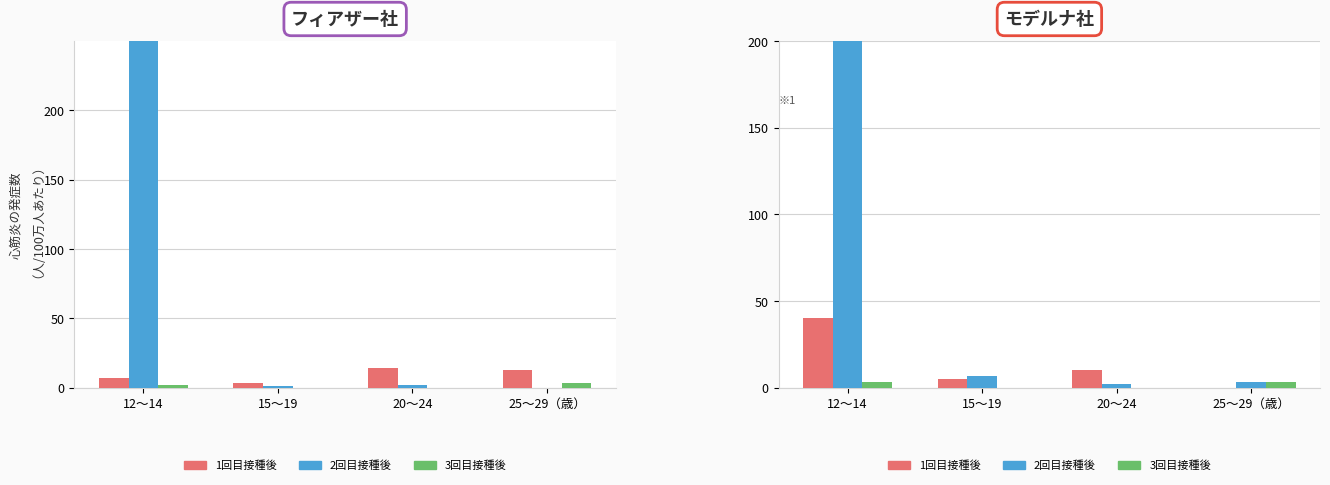

Which category has the highest value across all series?

12～14